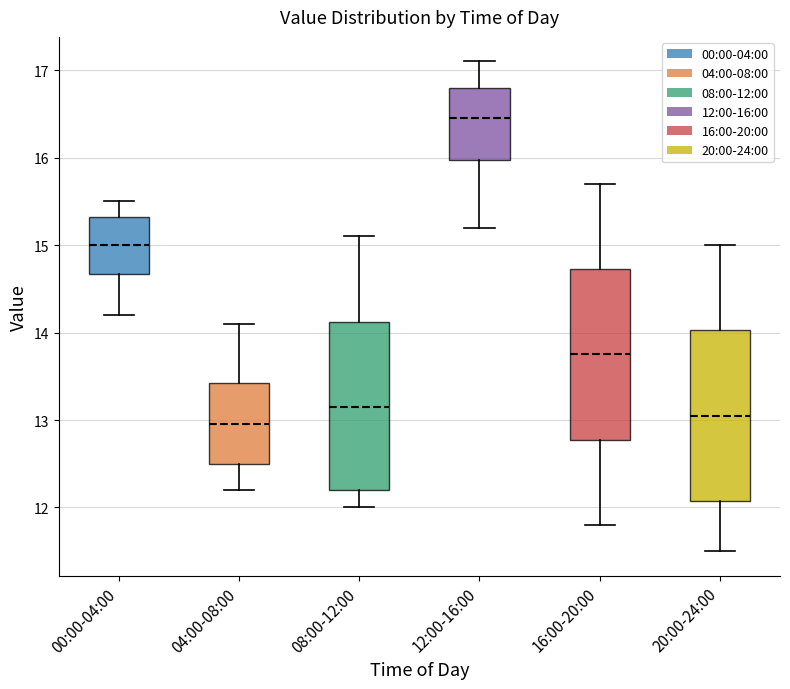

Reading left to right, read every box against the y-axis: the position of its median line, the range the box covers, and the ends of its whiskers. The values are not printed on the chart, so give them approximately, as read against the axis.

00:00-04:00: median 15.0, box 14.7 to 15.3, whiskers 14.2 to 15.5
04:00-08:00: median 13.0, box 12.5 to 13.4, whiskers 12.2 to 14.1
08:00-12:00: median 13.2, box 12.2 to 14.1, whiskers 12.0 to 15.1
12:00-16:00: median 16.5, box 16.0 to 16.8, whiskers 15.2 to 17.1
16:00-20:00: median 13.8, box 12.8 to 14.7, whiskers 11.8 to 15.7
20:00-24:00: median 13.1, box 12.1 to 14.0, whiskers 11.5 to 15.0